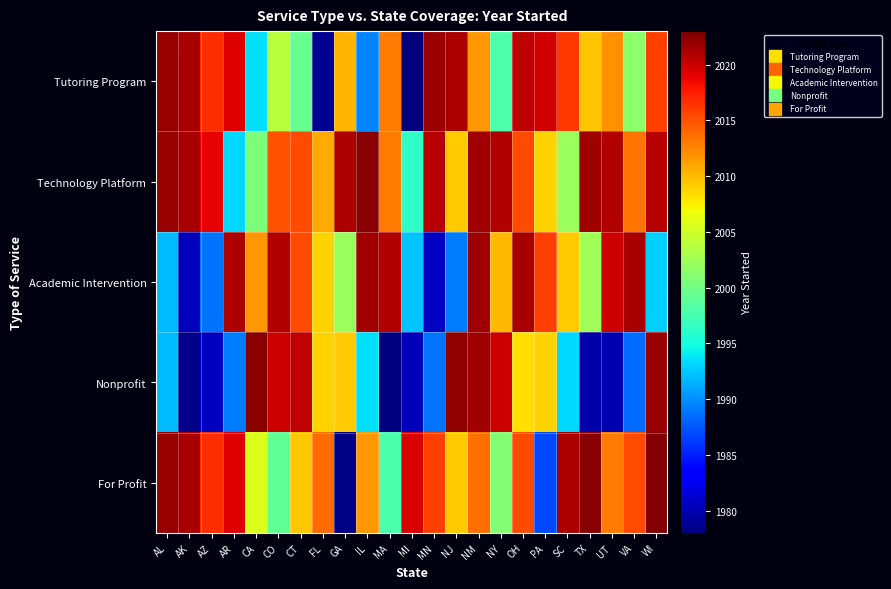

What is the smallest value displayed?

1977.4